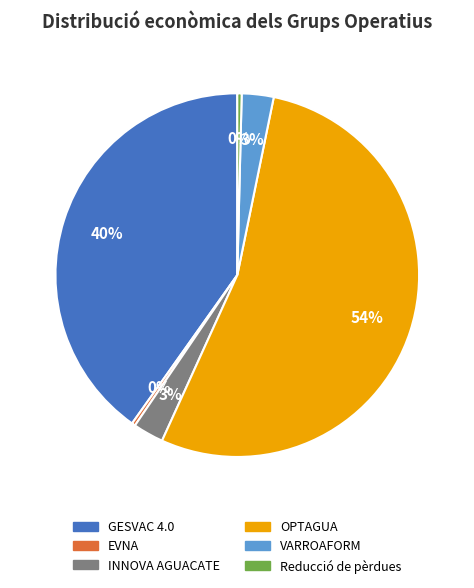

Is it true that GESVAC 4.0 is 40% of the pie?

True